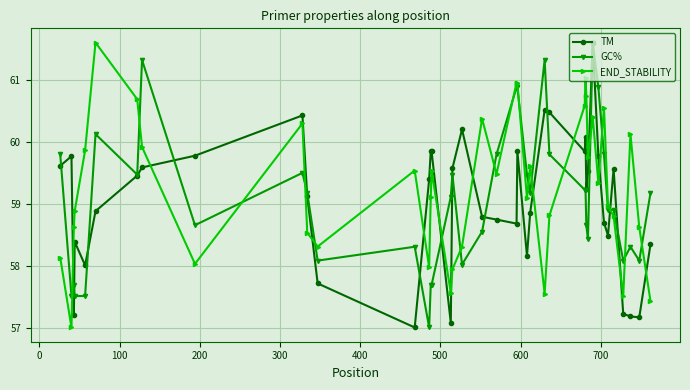

At how many categories does at least one series exceed 60?

17